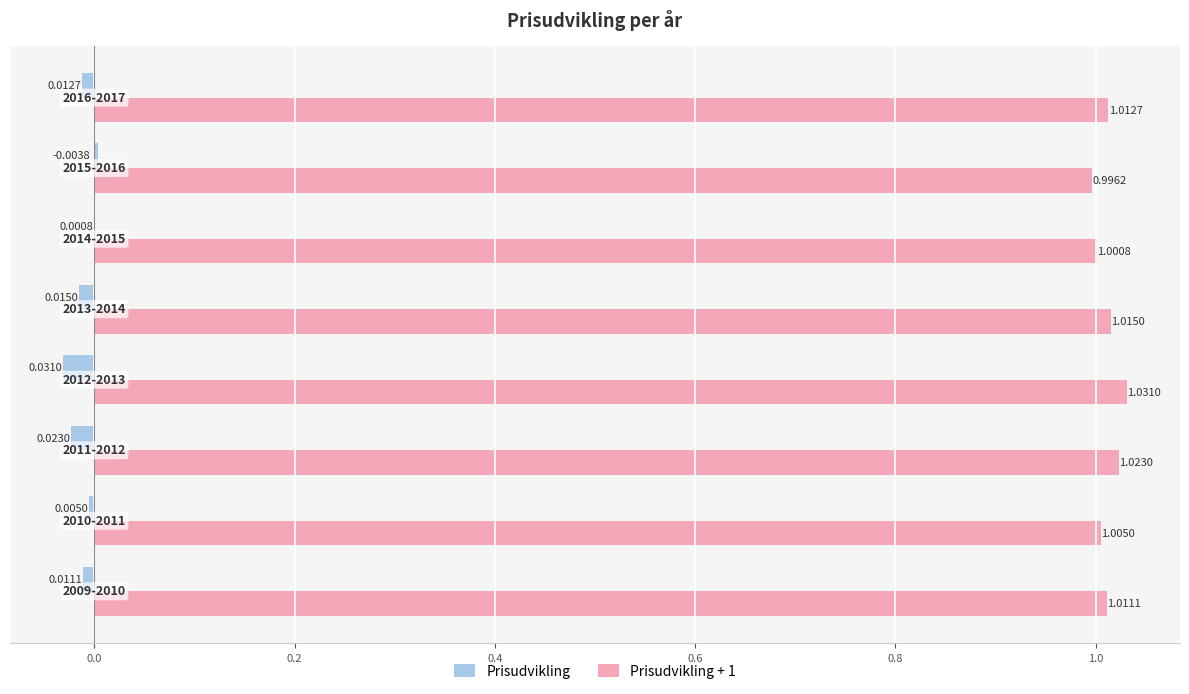

Which series has the largest total across all categories?

Prisudvikling + 1